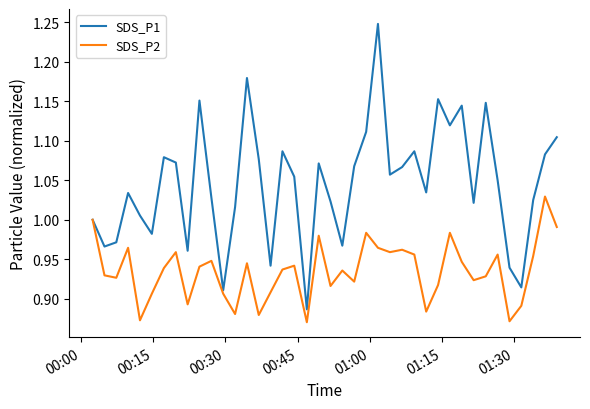

Rank the series by their average value, from lowest to highest.

SDS_P2, SDS_P1